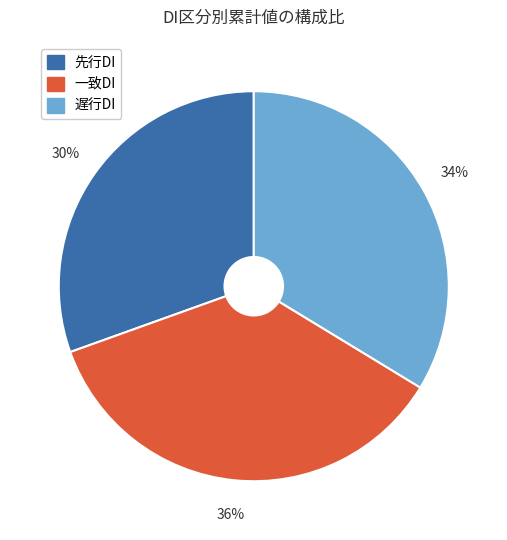

How many segments does this pie chart have?

3